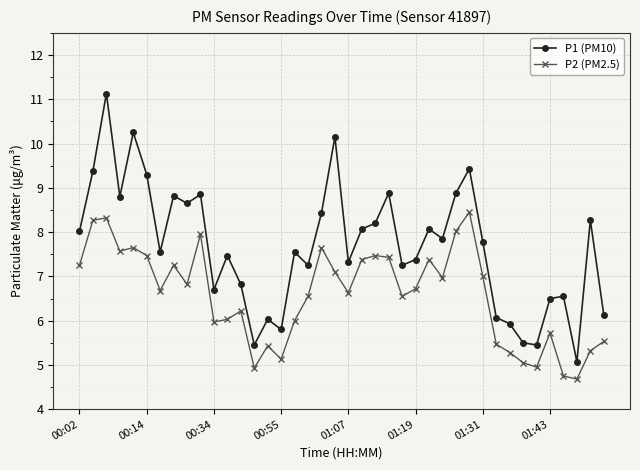

Which series has the widest spread of values?

P1 (PM10)